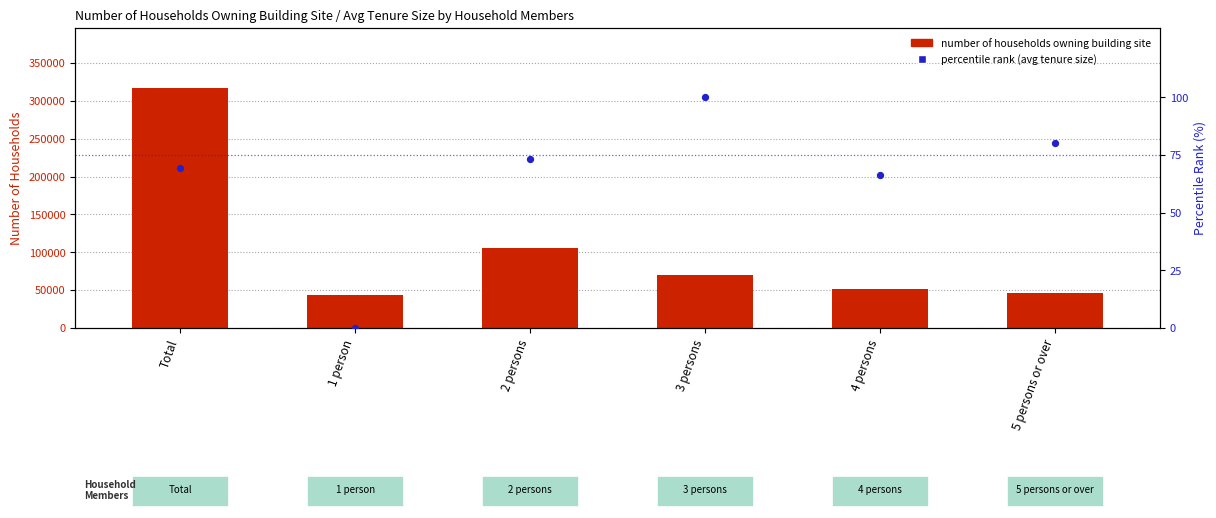

Which series contains the lowest Y value?

percentile rank (avg tenure size)